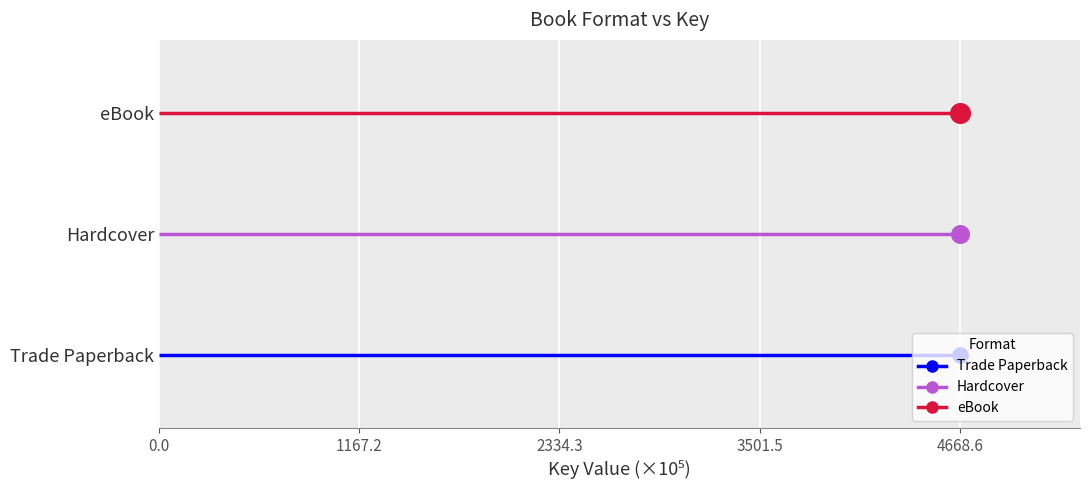

Which series has the widest spread of Y values?

Trade Paperback